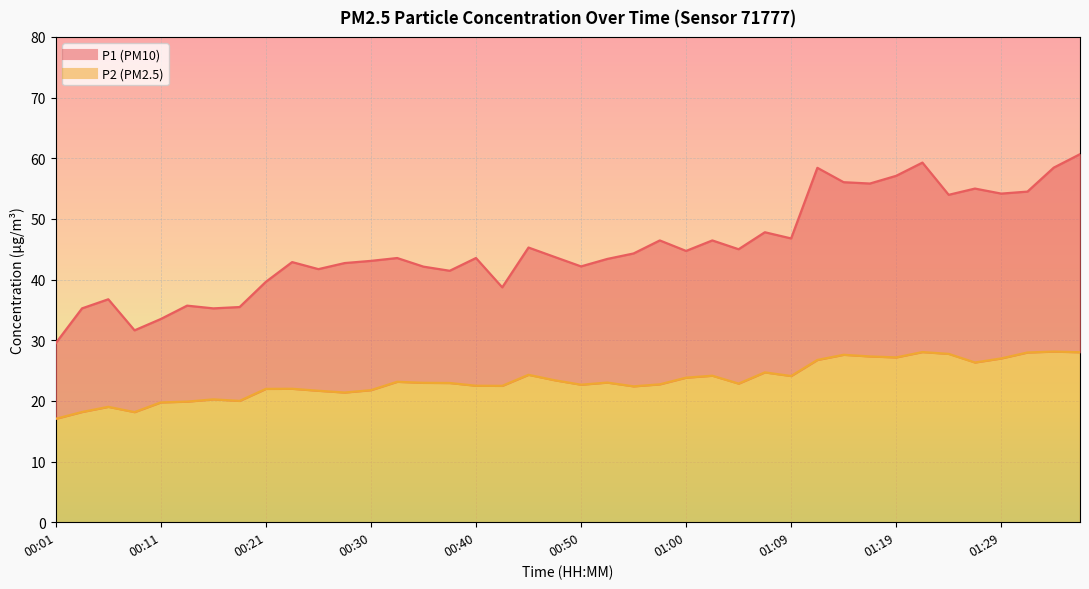

Which label corresponds to the largest value in the chart?

01:36